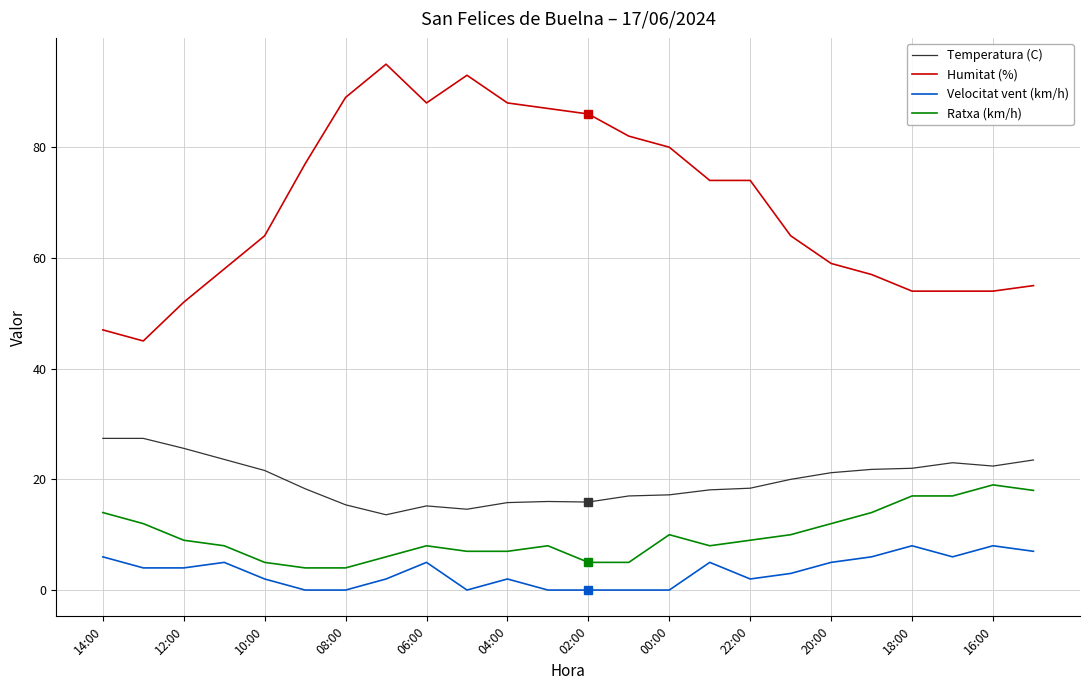

What is the difference between the maximum and minimum values in the Temperatura (C) series?

13.8